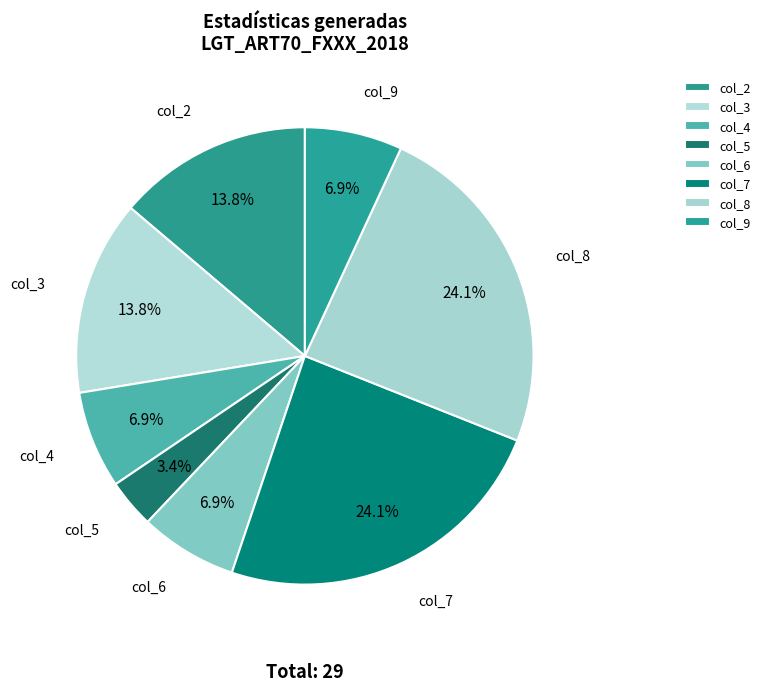

How many segments does this pie chart have?

8